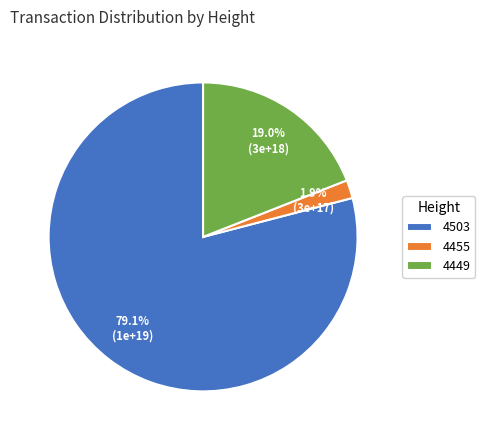

Does 4503 account for over 50% of the chart?

Yes